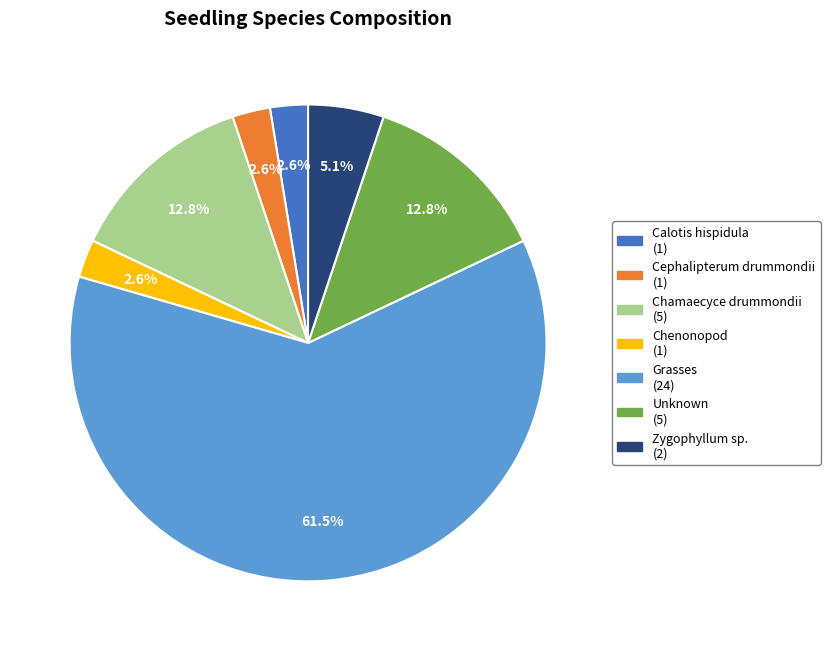

Count the number of slices in the pie.

7